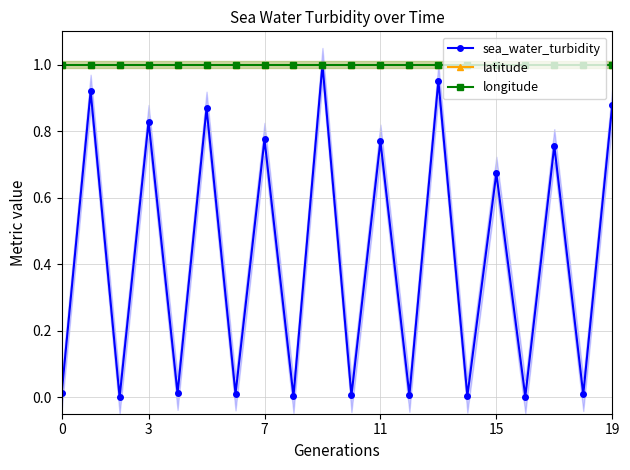

Is it true that latitude equals 1.3 at 7?

False